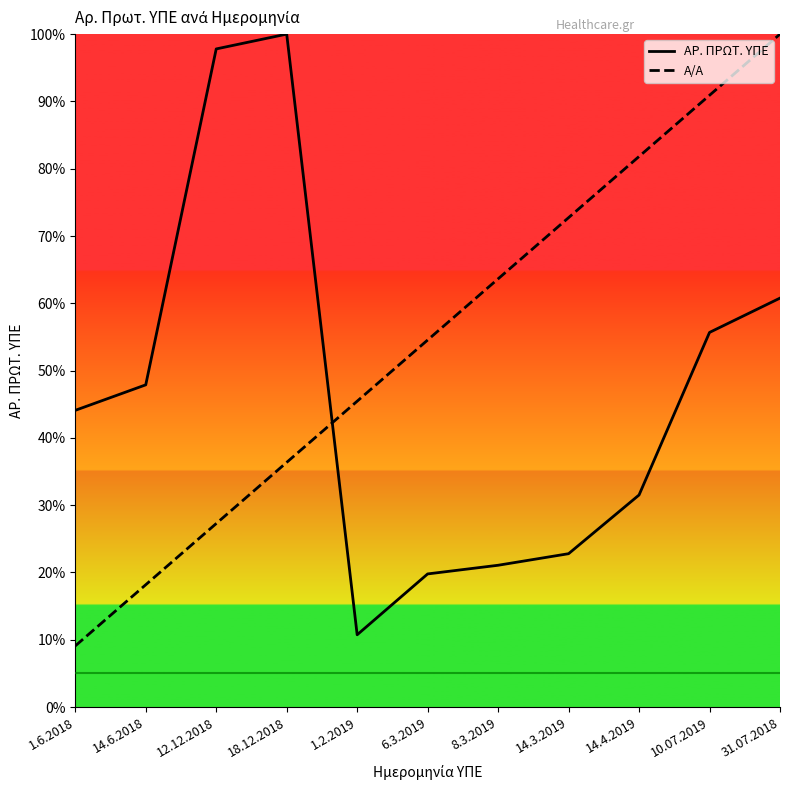

What is the highest value of the Α/Α series?

100.0